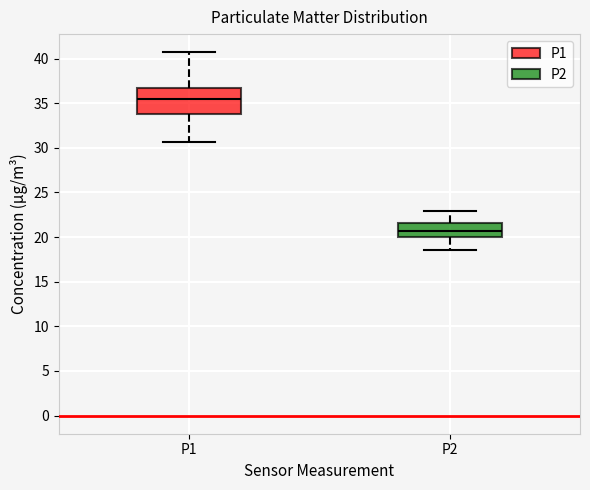

Reading left to right, transcribe this box plot: for each box, give where its median line is, the range the box spans, and where its two whiskers end, as read against the y-axis. The values are not printed on the chart, so give them approximately, as read against the axis.

P1: median 35.5, box 34.0 to 36.5, whiskers 30.5 to 40.5
P2: median 20.5, box 20.0 to 21.5, whiskers 18.5 to 23.0